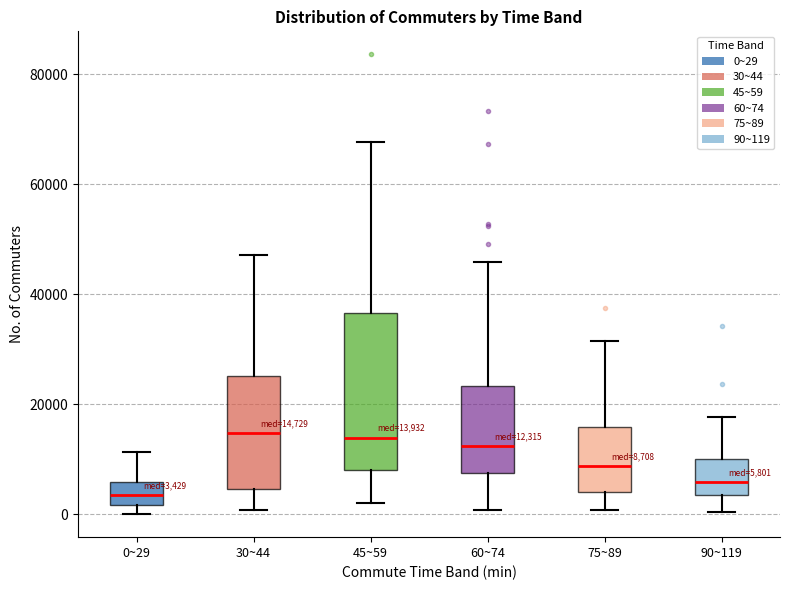

Comparing the boxes themselves (not the whiskers), which one is the tallest?

45~59